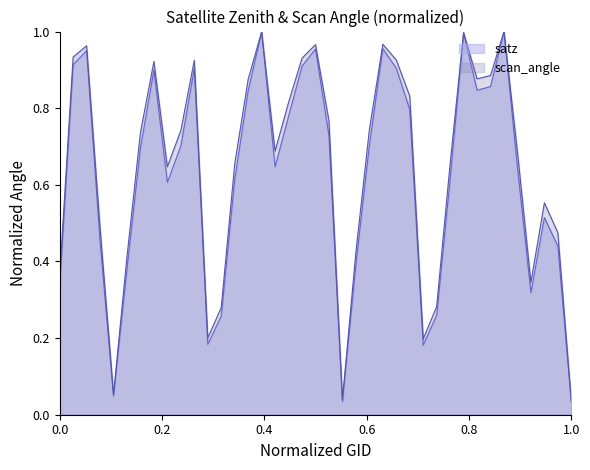

Which series has the widest spread of values?

satz